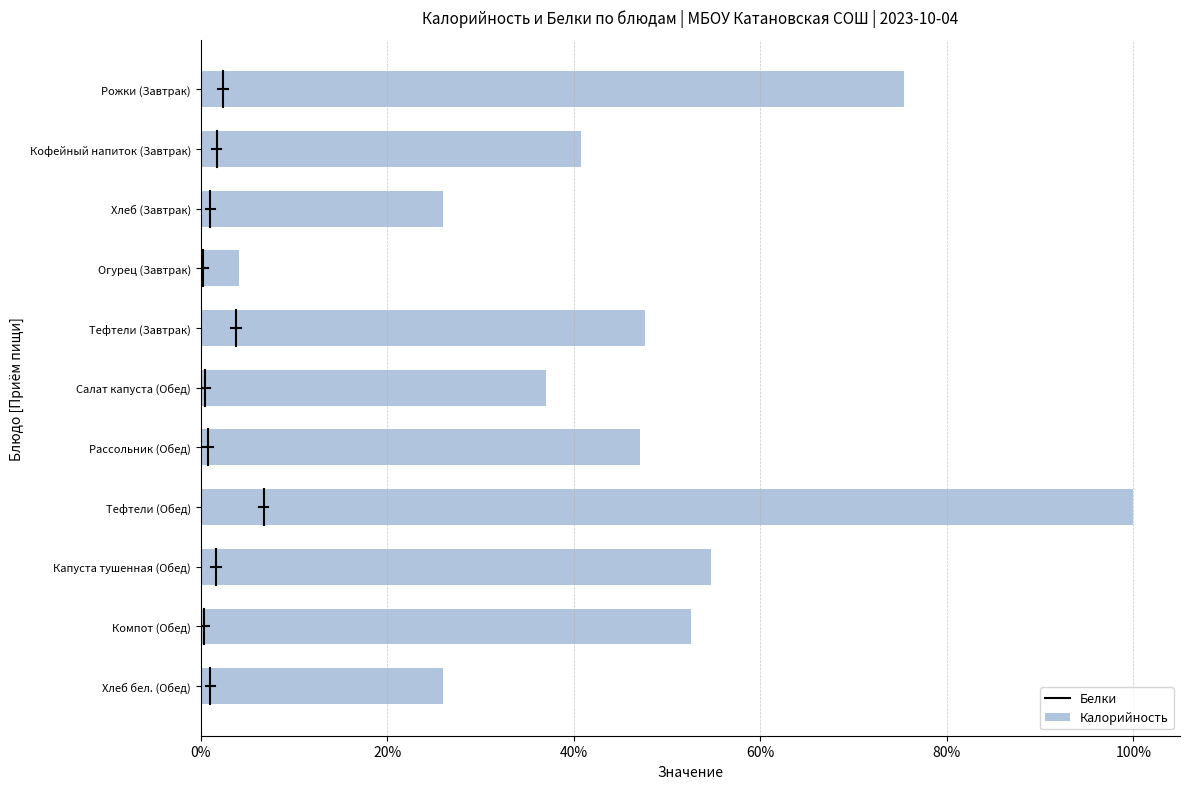

Are the bars horizontal?

Yes